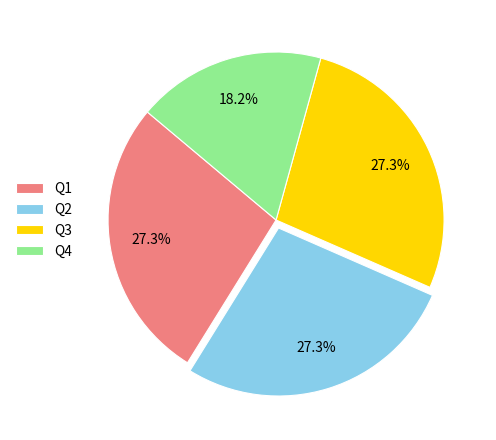

What is the smallest slice in the pie chart?

Q4